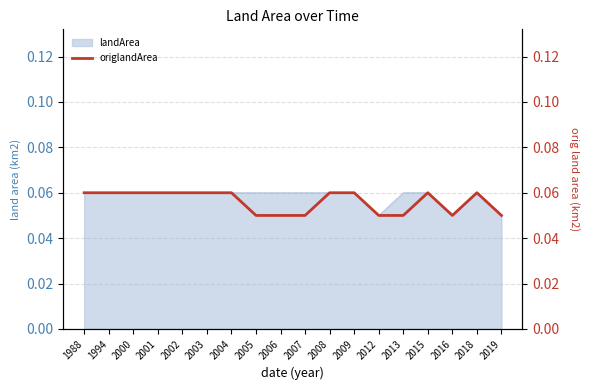

What is the value of the 9th point from the left?

0.1